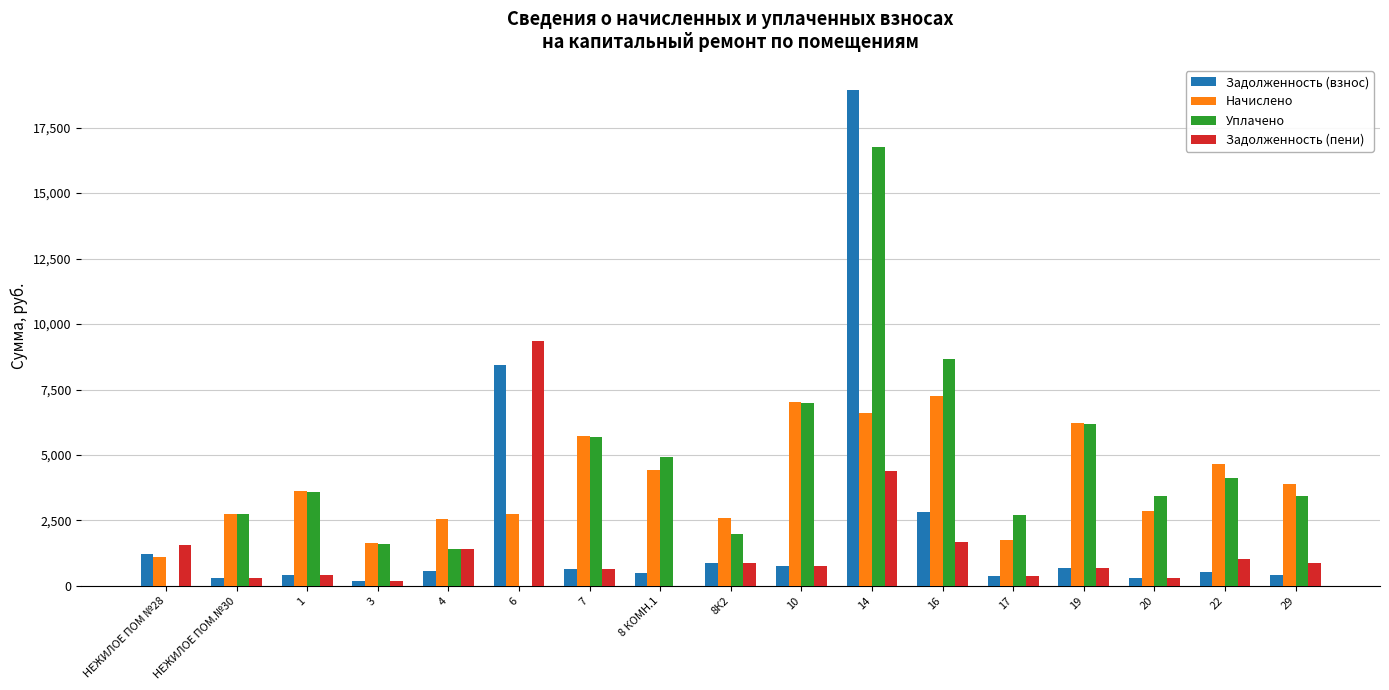

The value of Начислено at 20 is 2844.1. True or false?

True